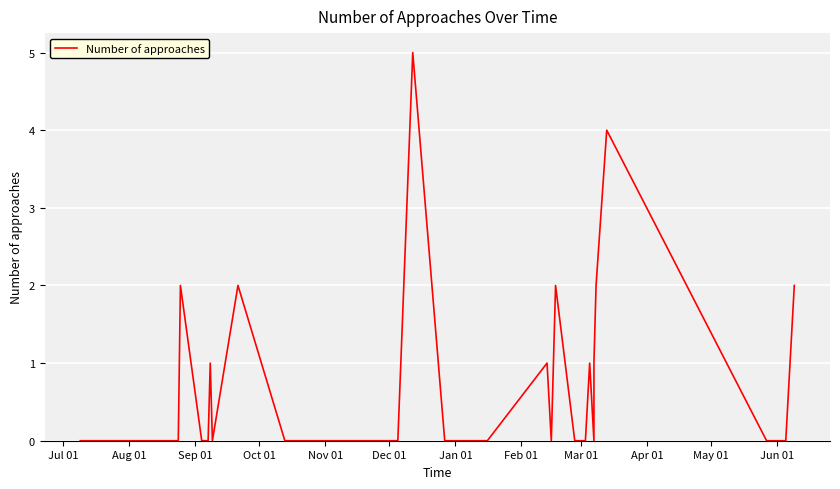

The chart shows a value of 0 at Jul 01. True or false?

True